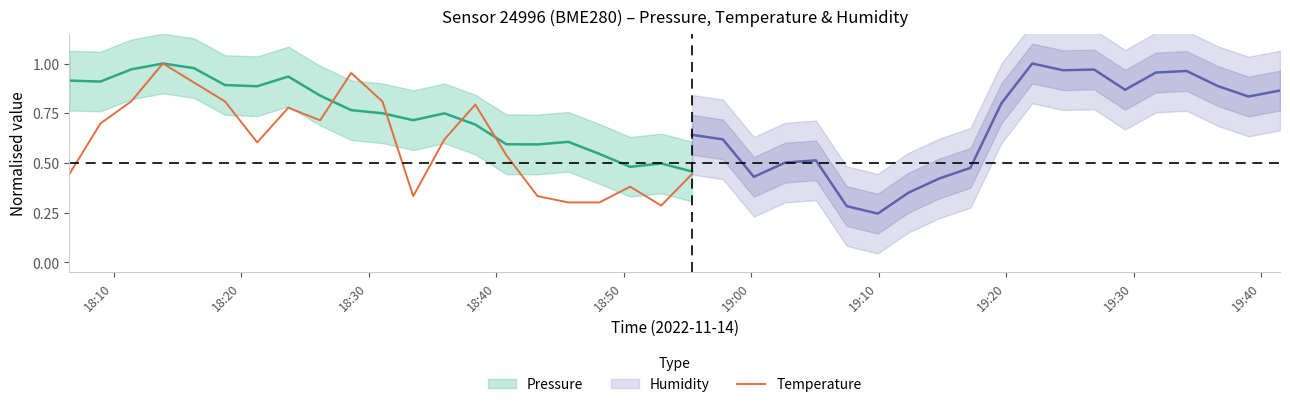

How many categories are shown in the chart?

21